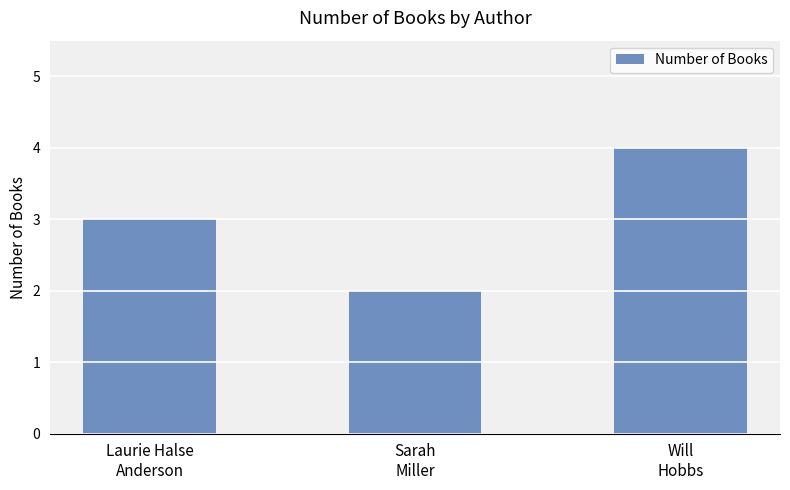

Between Will
Hobbs and Sarah
Miller, which is larger?

Will
Hobbs